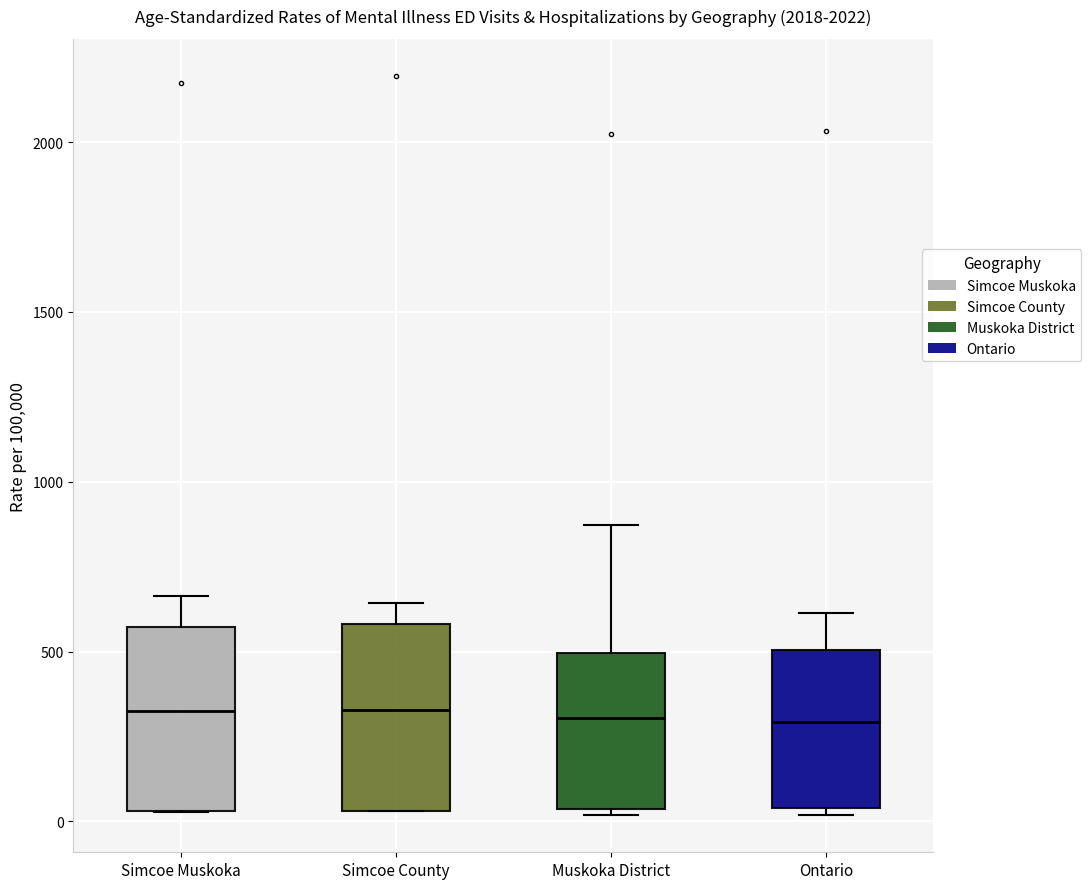

Where is the lower edge of the box for Ontario on the y-axis? The values are not printed on the chart, so give them approximately, as read against the axis.

50